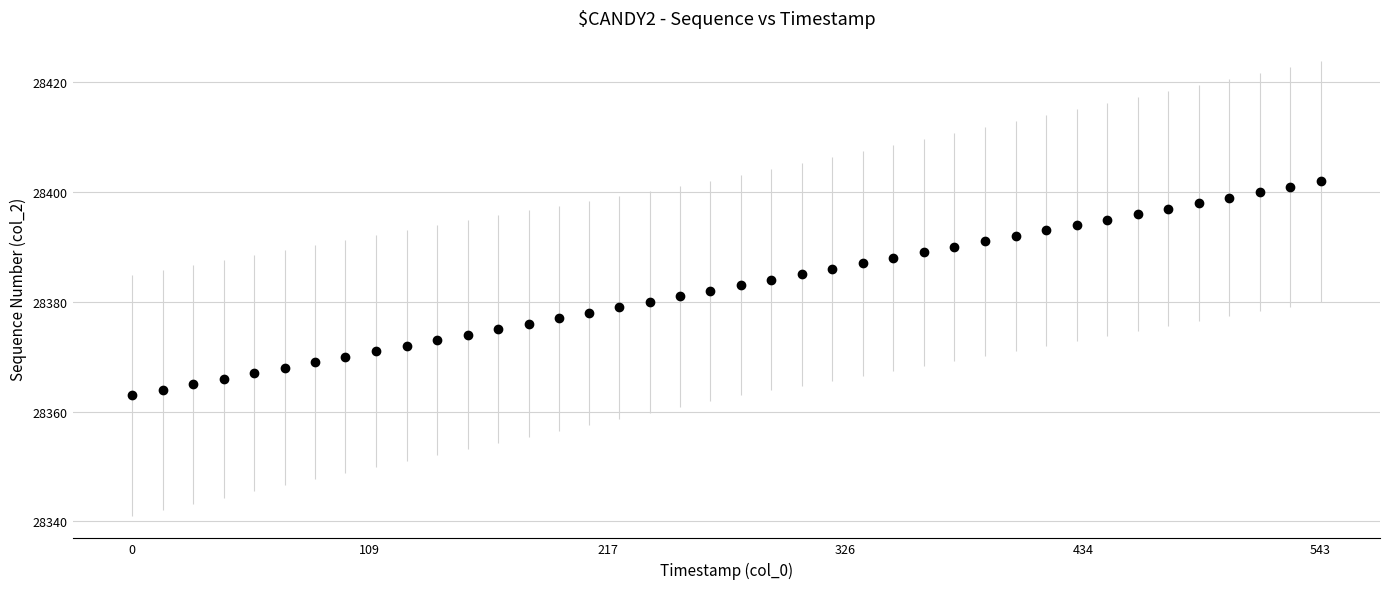

What is the range of Y values (max minus min)?

39